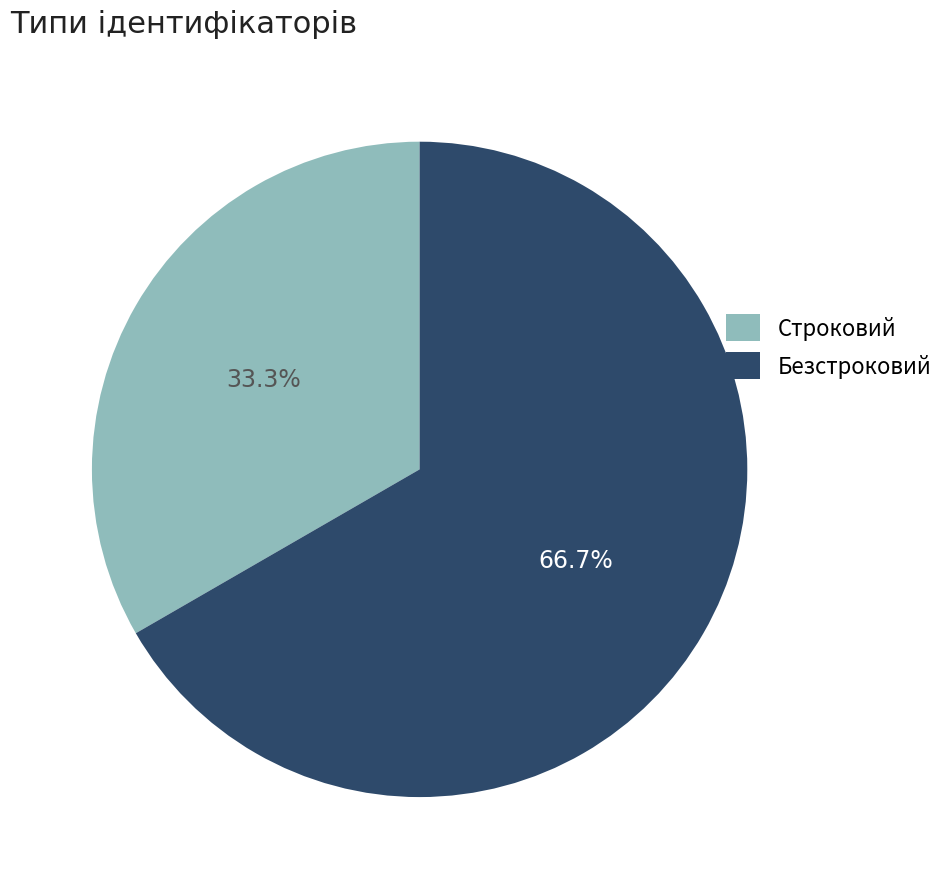

Is there any slice that represents more than half of the pie?

Yes